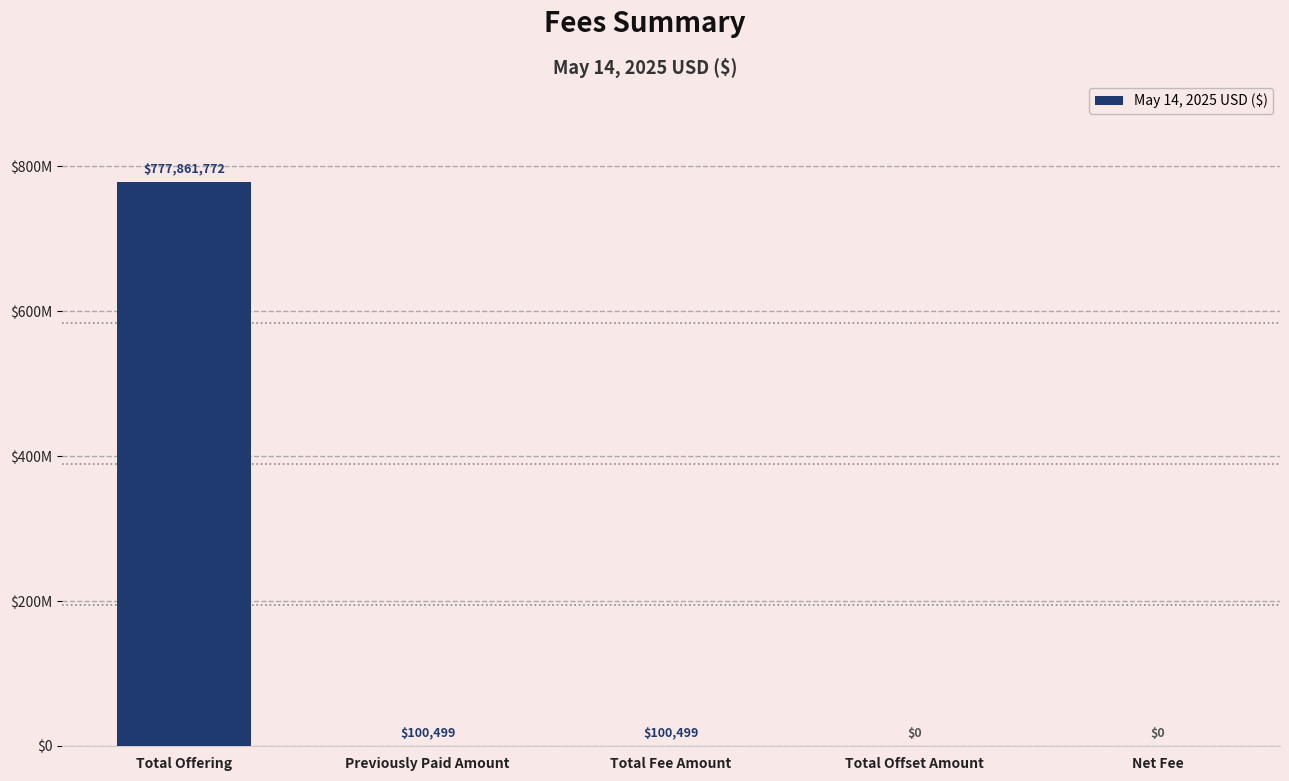

Reading left to right, what are all the values shown in this chart?

Total Offering=777861772.5	Previously Paid Amount=100499.0	Total Fee Amount=100499.0	Total Offset Amount=0.0	Net Fee=0.0